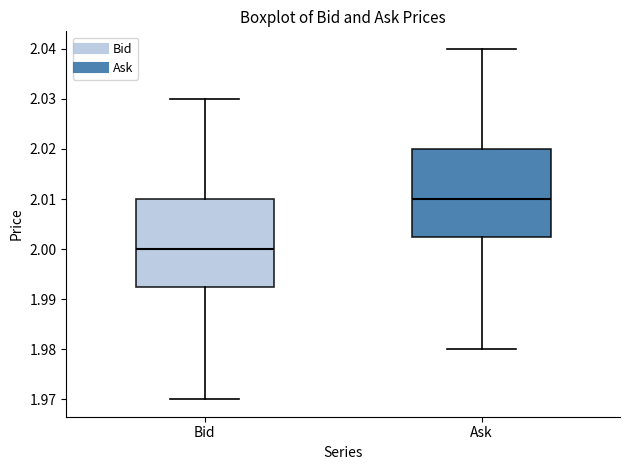

Reading left to right, read every box against the y-axis: the position of its median line, the range the box covers, and the ends of its whiskers. The values are not printed on the chart, so give them approximately, as read against the axis.

Bid: median 2.000, box 1.993 to 2.010, whiskers 1.970 to 2.030
Ask: median 2.010, box 2.003 to 2.020, whiskers 1.980 to 2.040